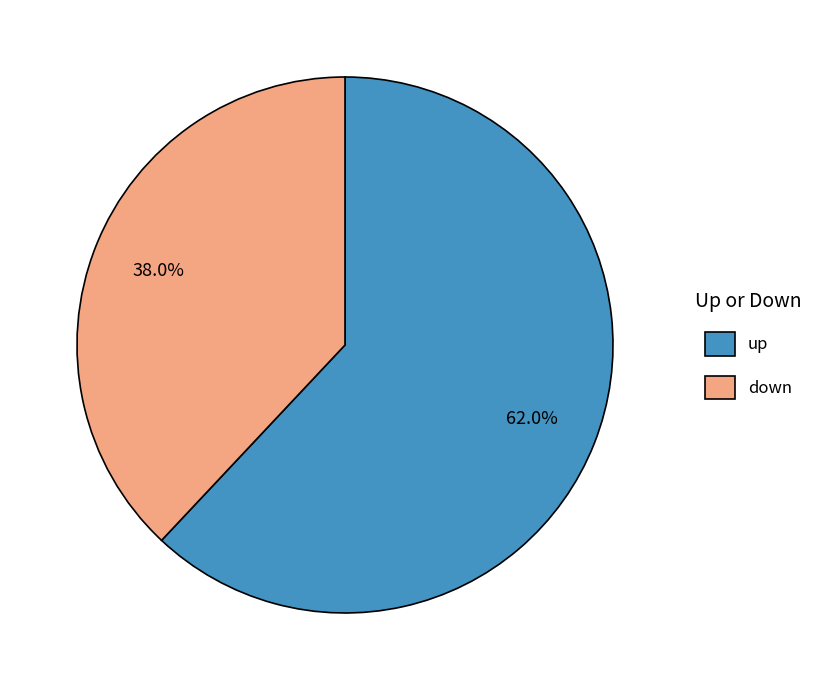

Which slice represents more than half of the pie?

up